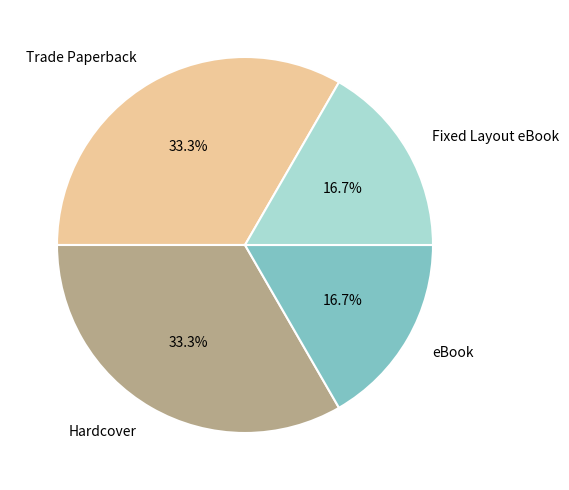

Approximately how many times larger is the value at Trade Paperback compared to Hardcover?

1.0